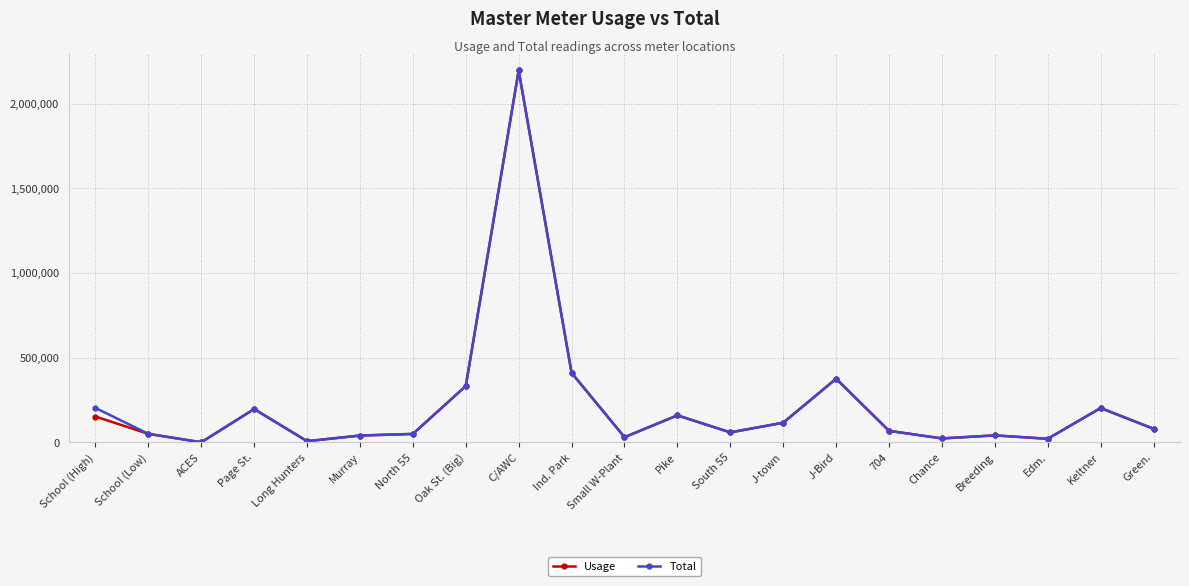

What is the highest value of the Usage series?

2196000